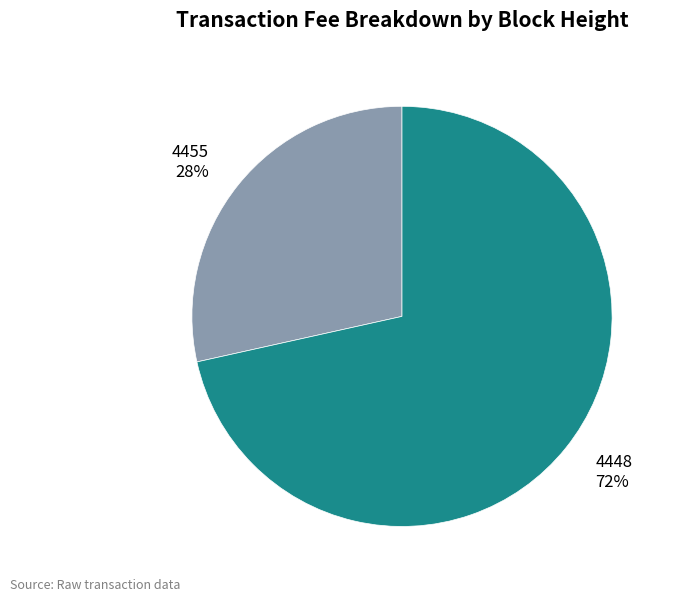

Which category has the biggest portion of the pie?

4448